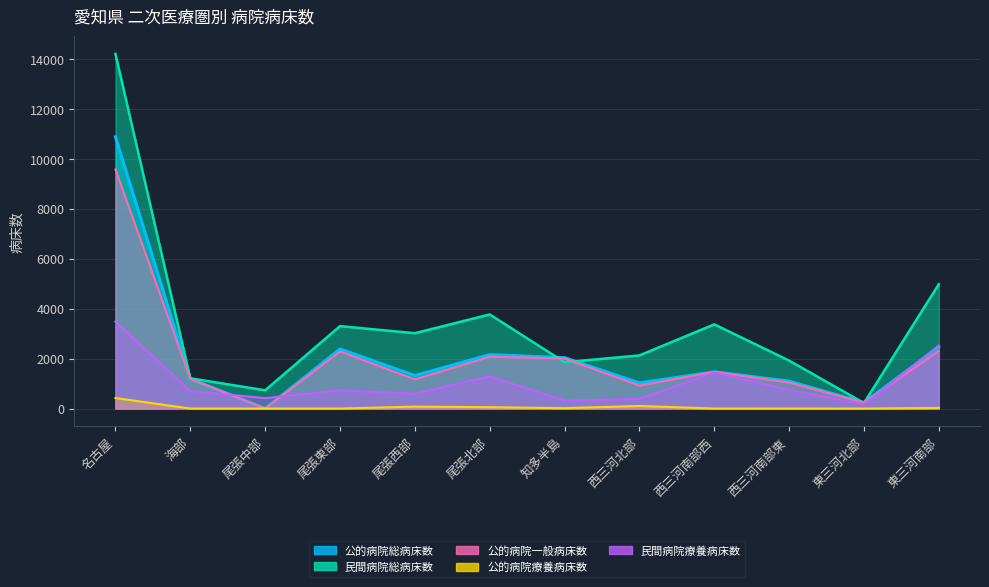

What is the spread (max minus min) of values at 西三河南部東?

1919